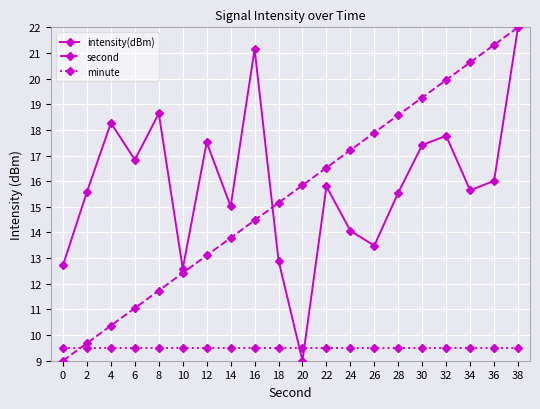

Which series changed the most between 8 and 10?

intensity(dBm)